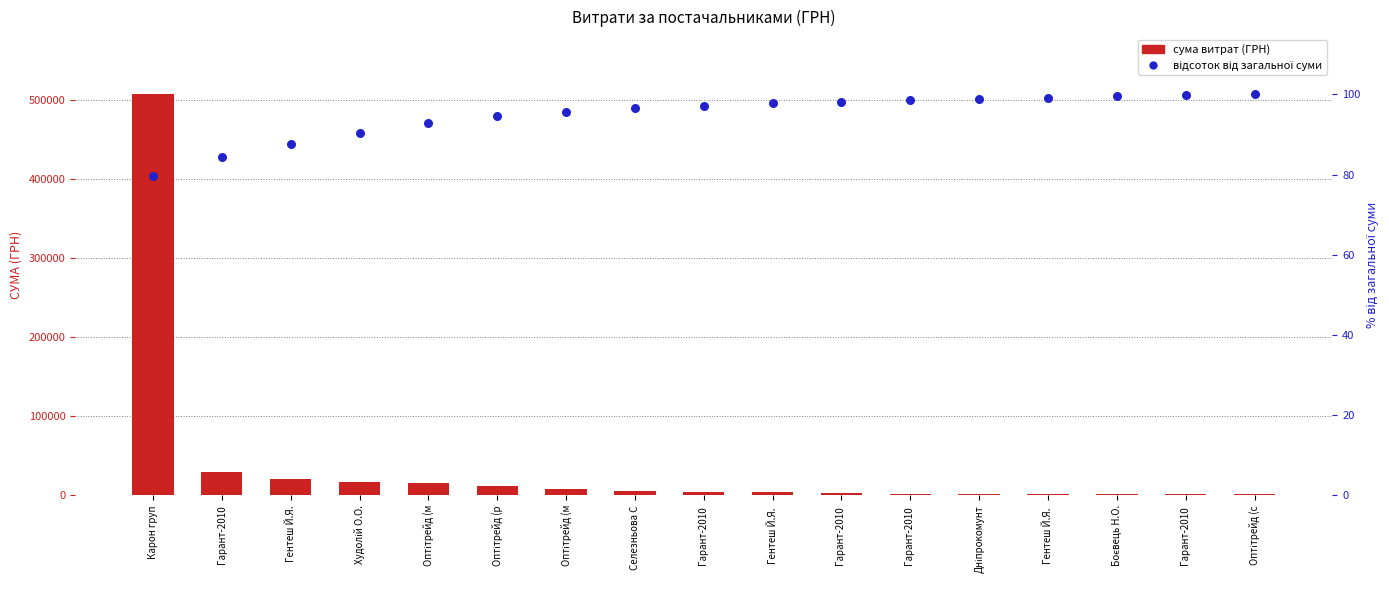

Which series has the widest spread of Y values?

СУМА (ГРН)